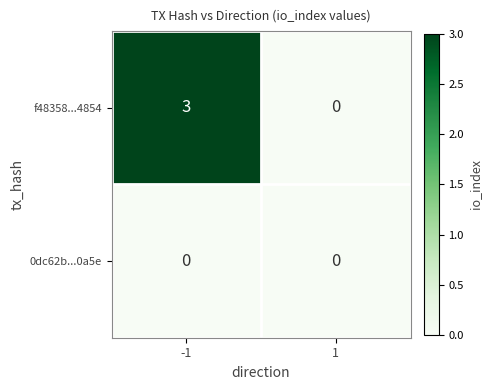

Which series has the largest range (max minus min)?

f48358...4854